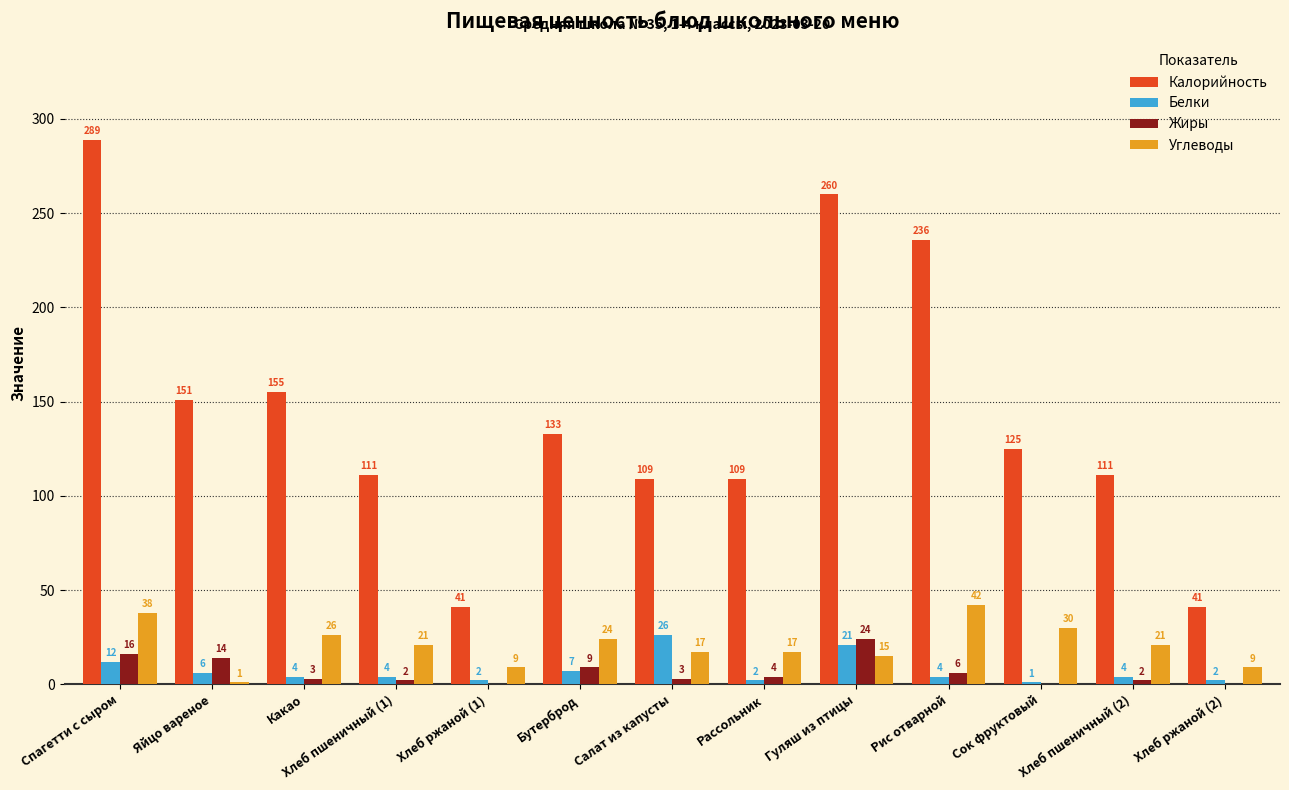

Count the number of categories in the chart.

13